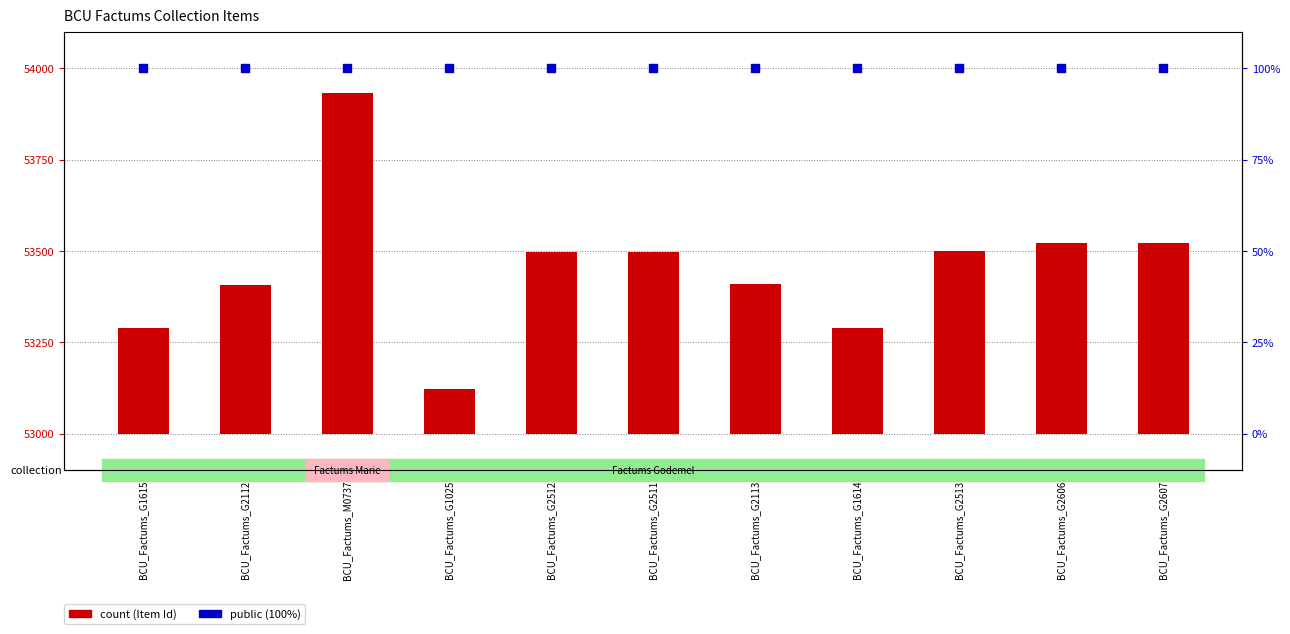

Which series reaches the maximum Y coordinate?

count